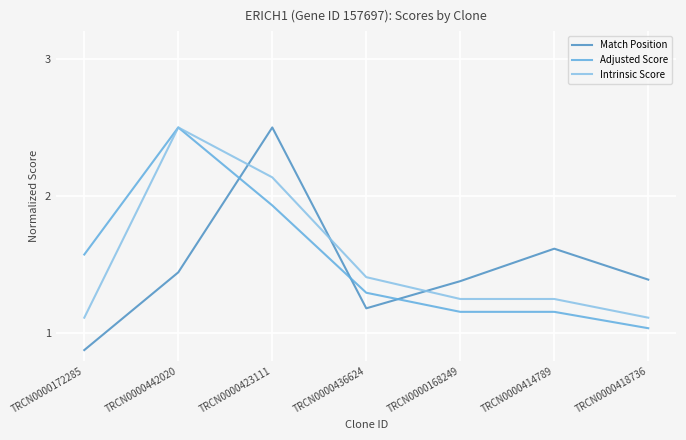

Is the value of Match Position at TRCN0000436624 greater than the value of Intrinsic Score at TRCN0000168249?

No